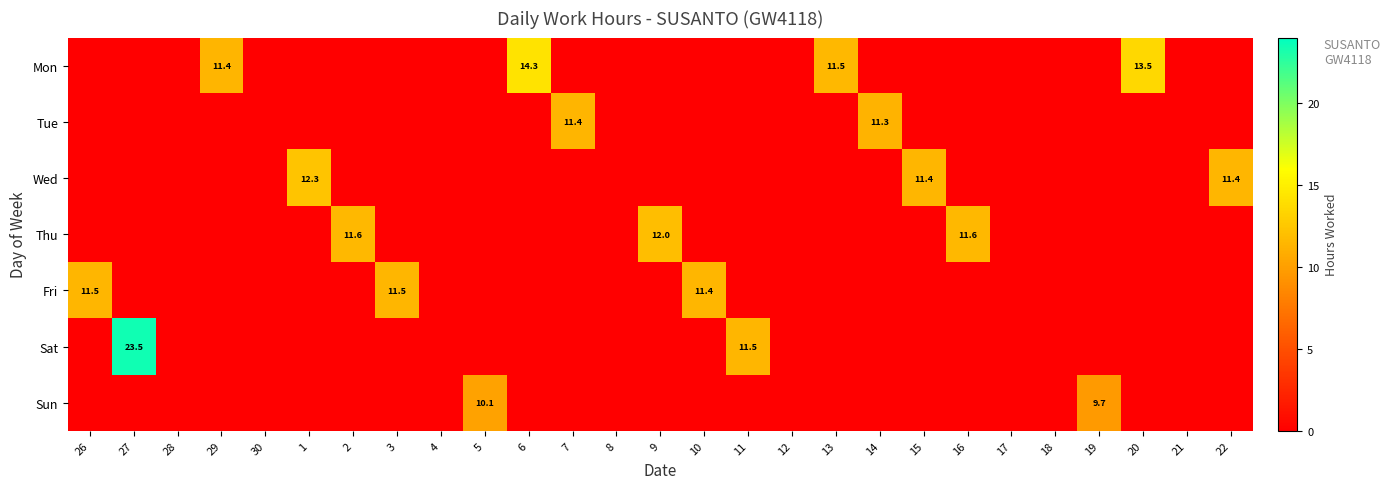

What is the sum of all Sun values?

19.9